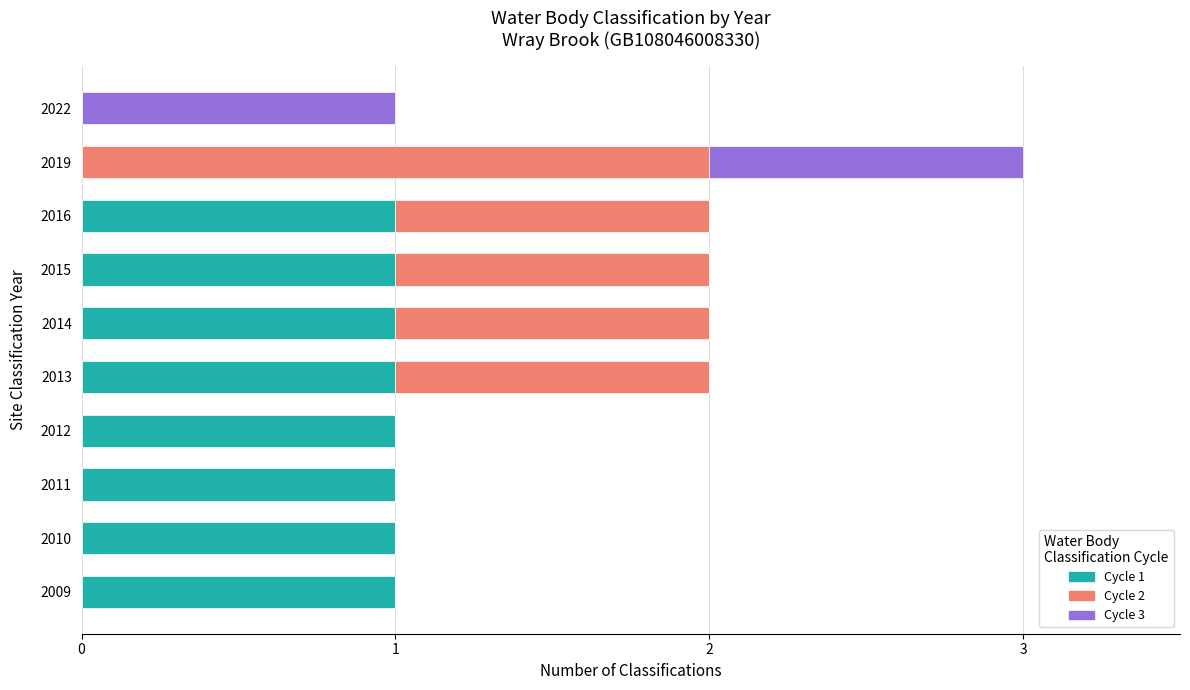

At which category is the sum across all series the highest?

2019